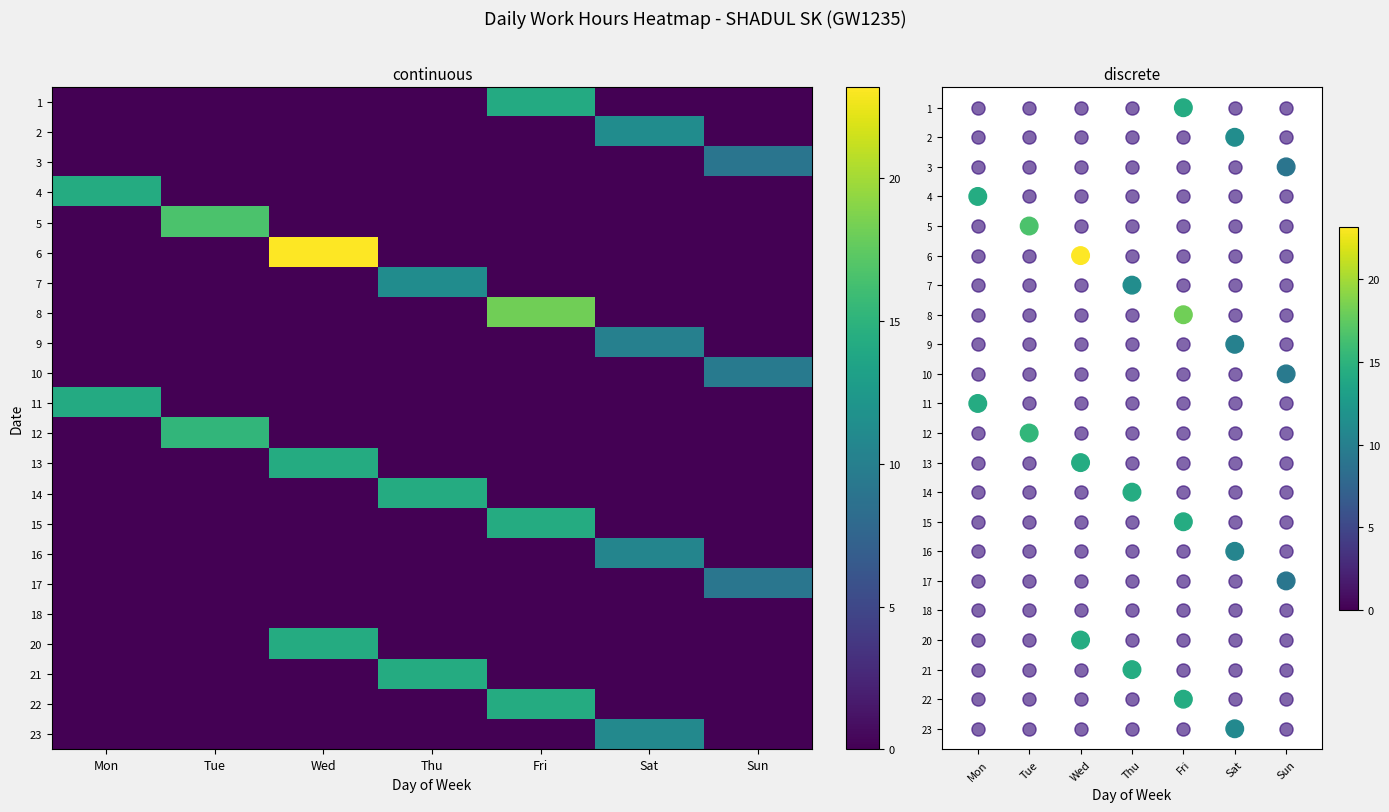

At how many categories does at least one series exceed 16?

3